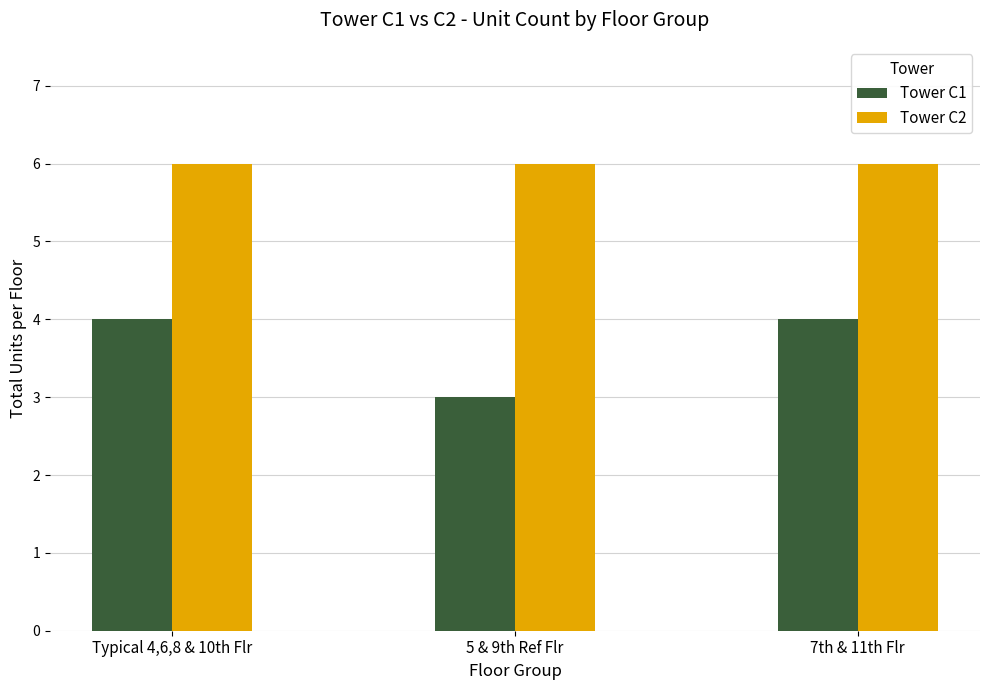

Rank the series by their maximum value, from highest to lowest.

Tower C2, Tower C1